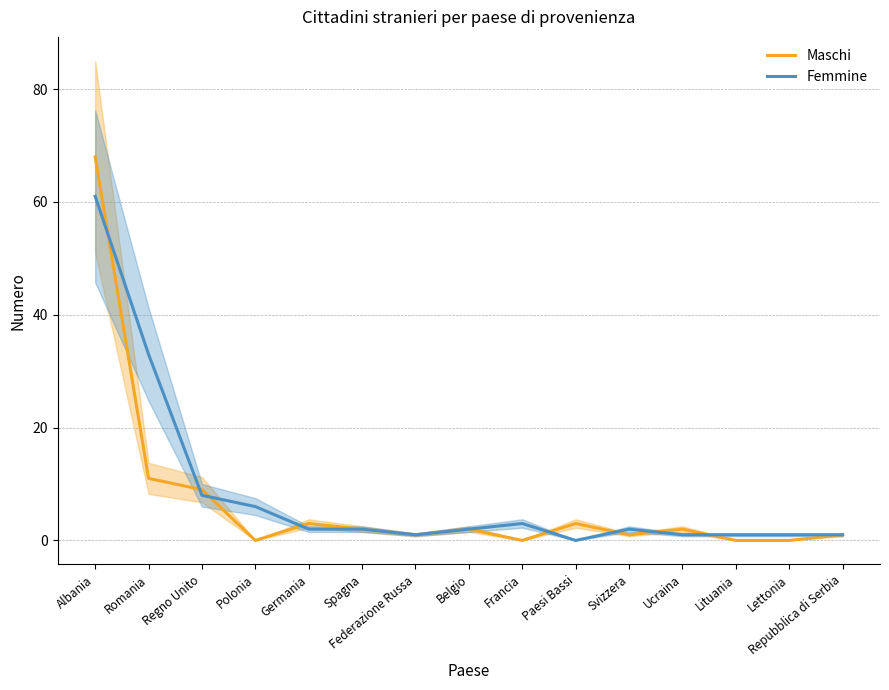

Does the chart have visible grid lines?

Yes